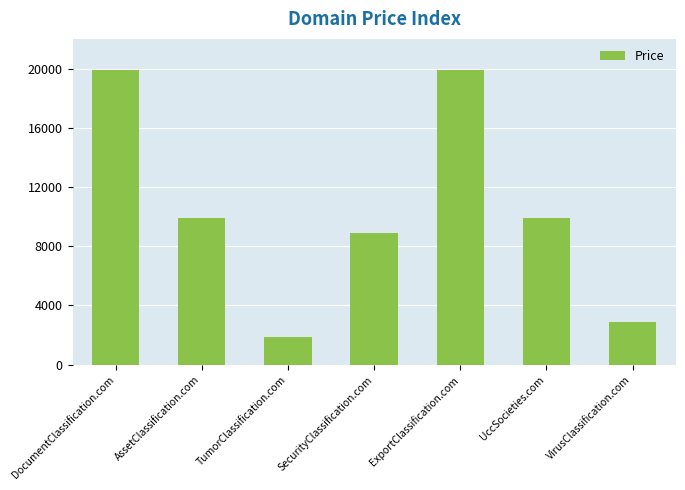

What is the ratio of the value at DocumentClassification.com to the value at UccSocieties.com?

2.0